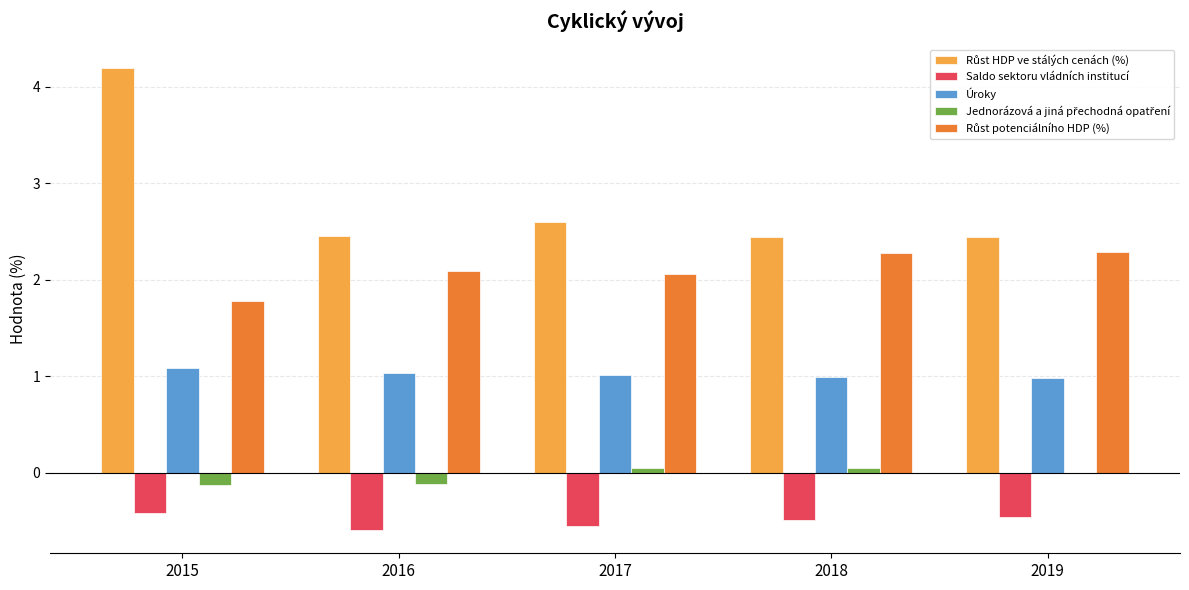

What value does the Saldo sektoru vládních institucí series have at 2018?

-0.5